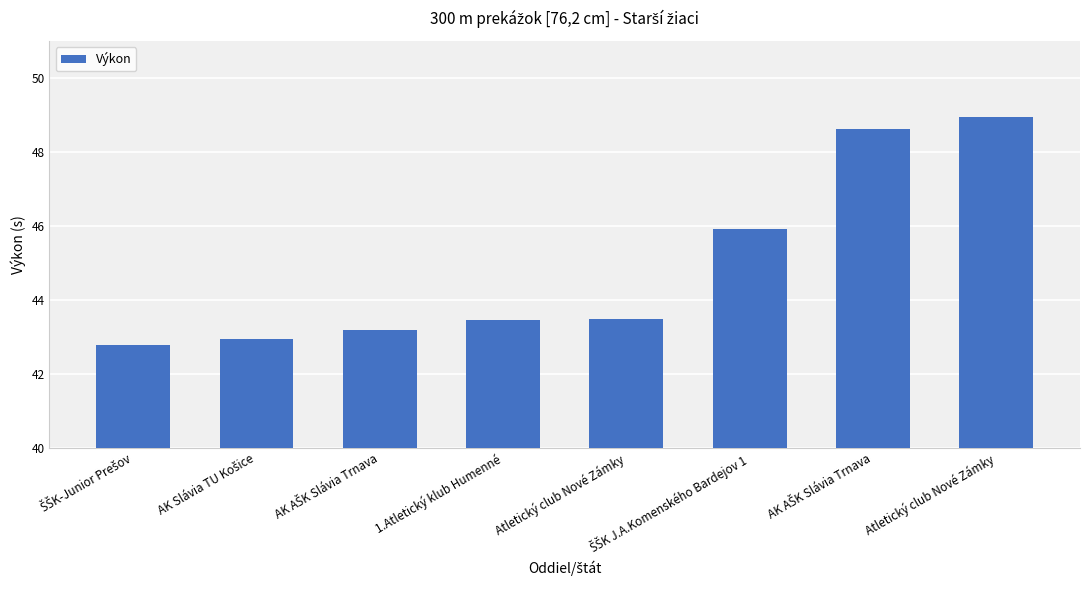

What is the ratio of the value at AK AŠK Slávia Trnava to the value at ŠŠK-Junior Prešov?

1.1